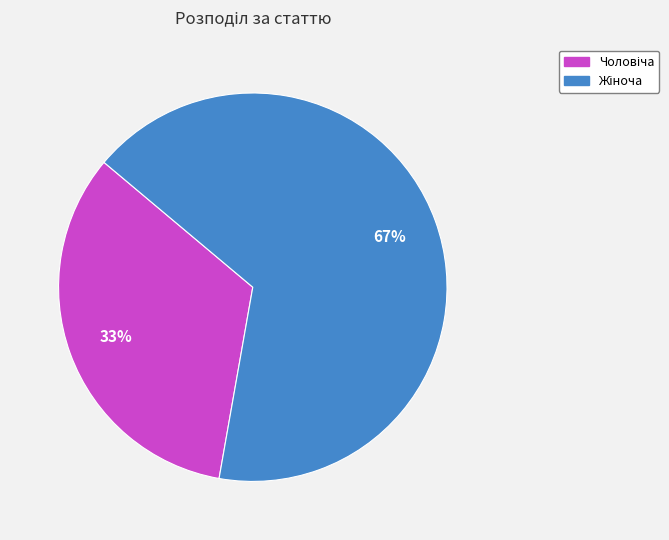

Is there a majority slice in this chart?

Yes